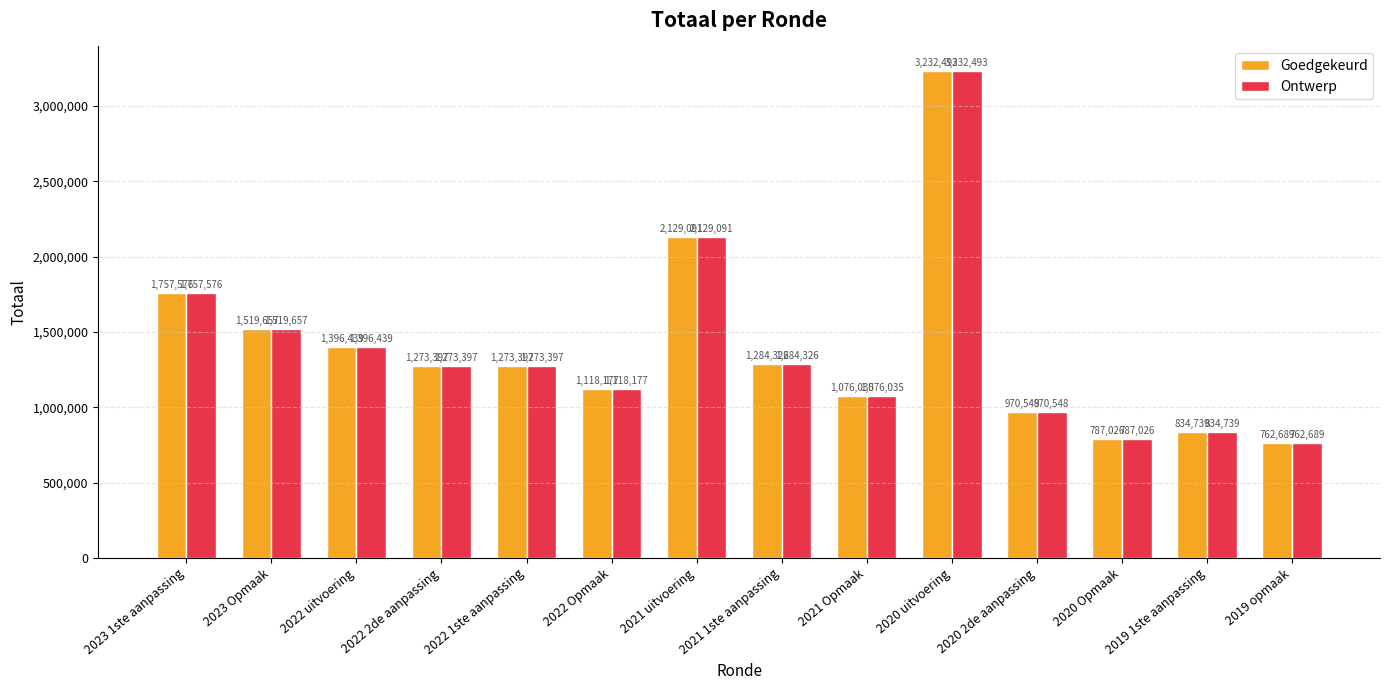

Where does the Ontwerp series first go above 1273397?

2023 1ste aanpassing